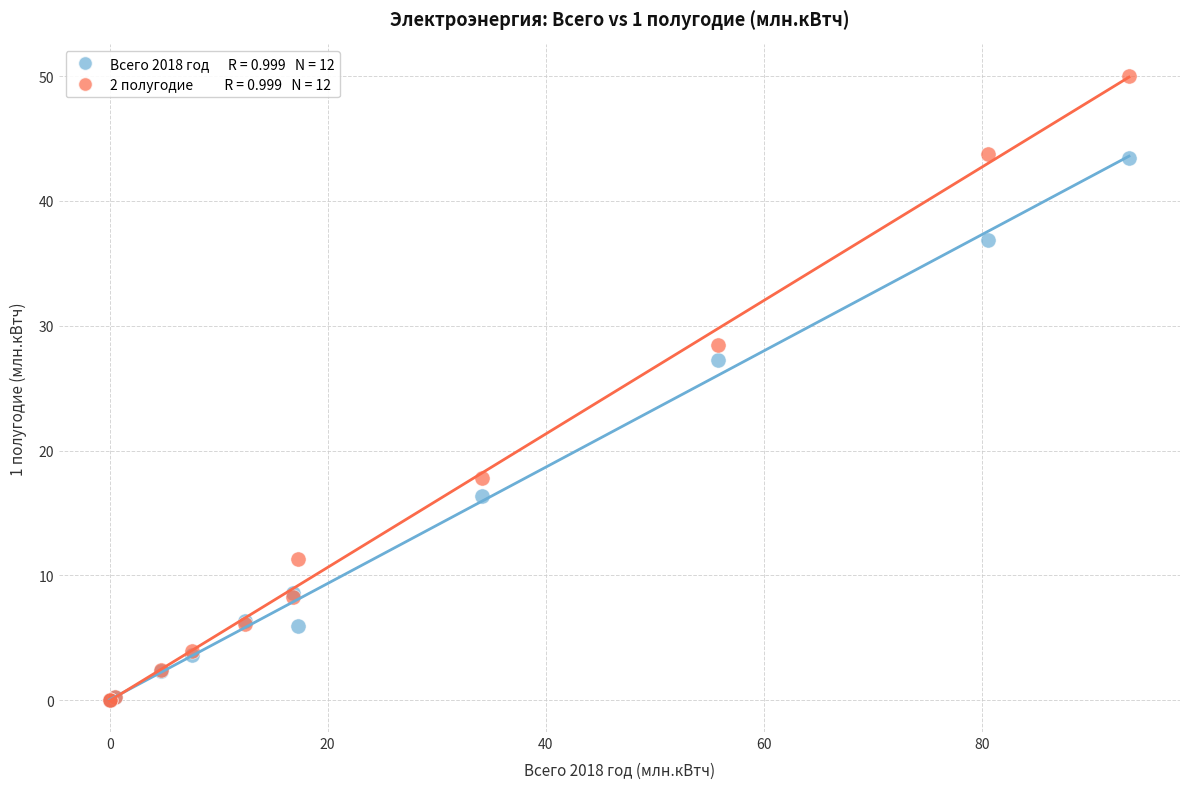

Across all series, what Y value is closest to 25?

27.3